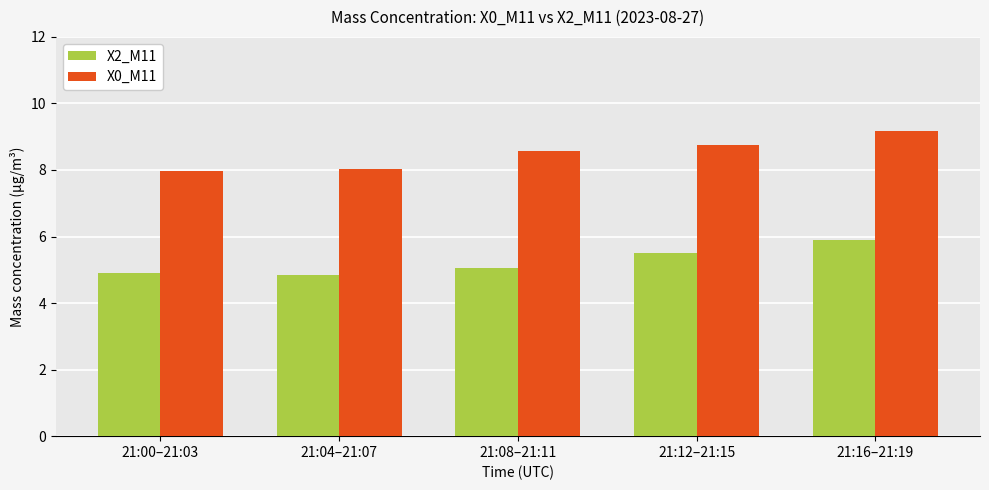

What is the difference between the highest and lowest values at 21:16–21:19?

3.3